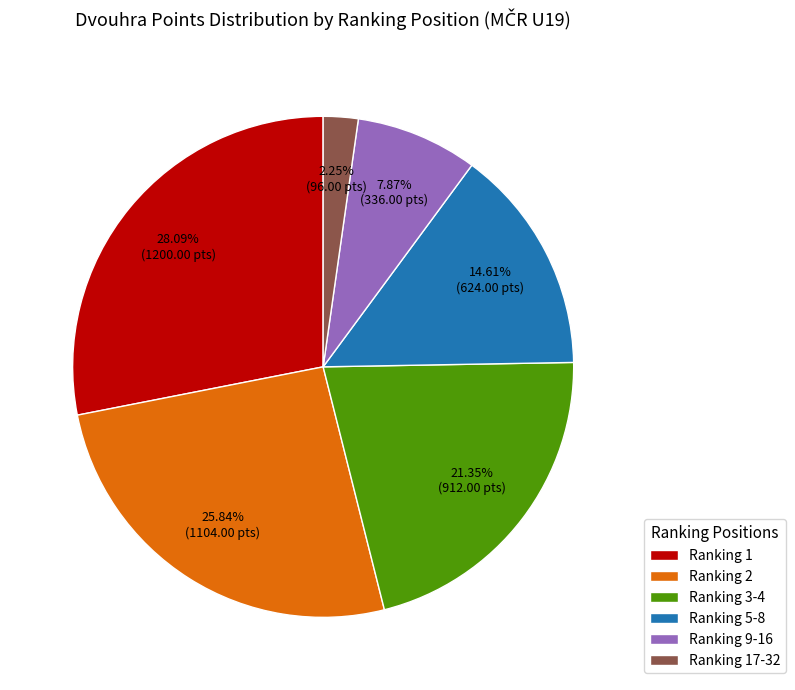

Count the number of slices in the pie.

6